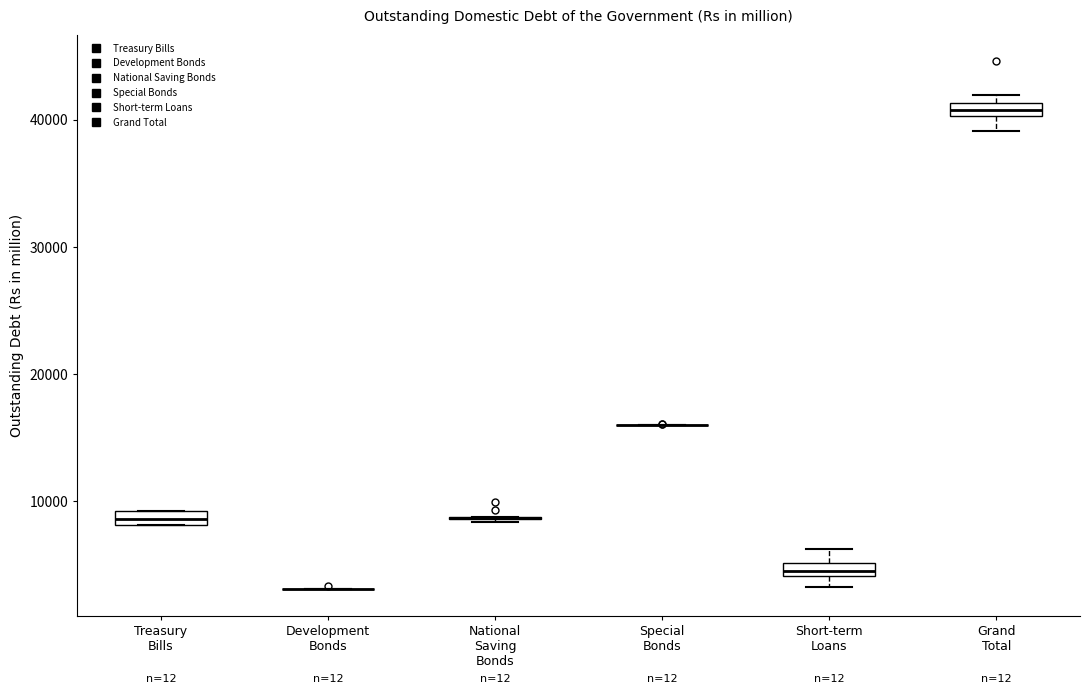

Where is the lower edge of the box for Short-term Loans on the y-axis? The values are not printed on the chart, so give them approximately, as read against the axis.

4000